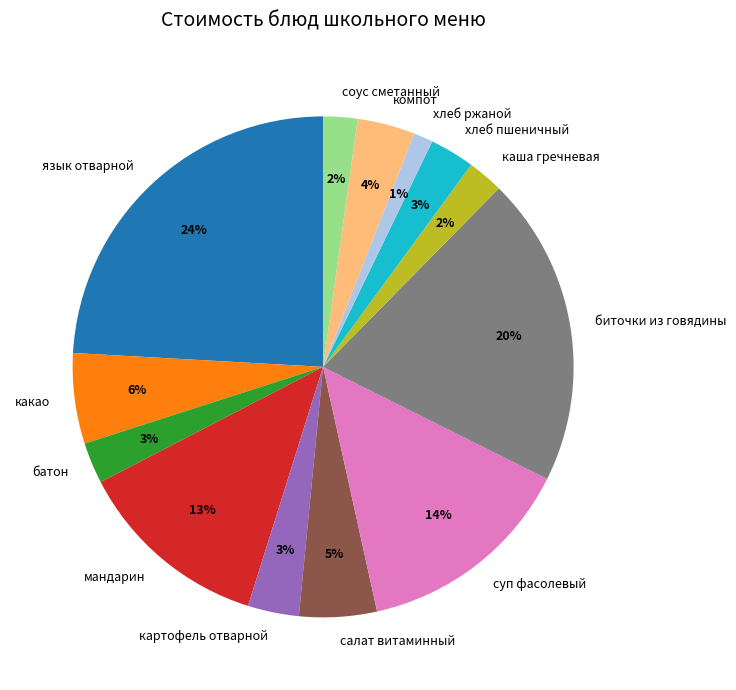

What is the ratio of the value at салат витаминный to the value at мандарин?

0.4